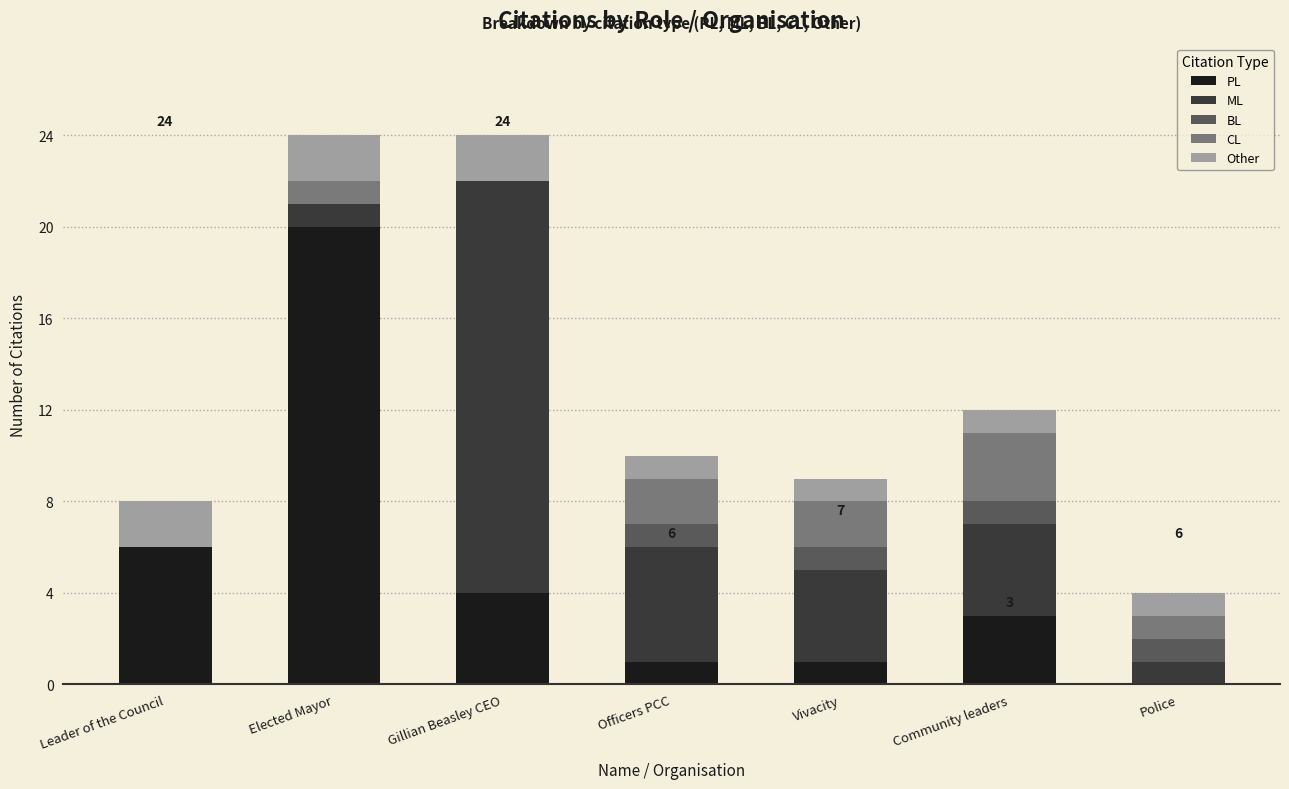

True or false: PL has a value of 3 at Community leaders.

True